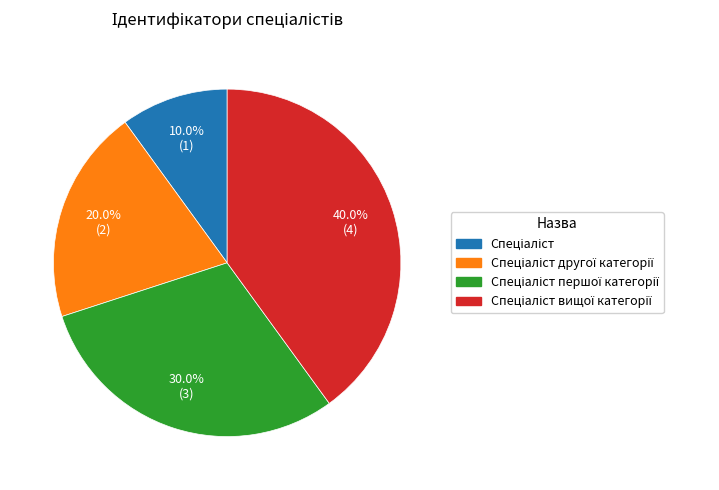

Does any single category account for the majority?

No